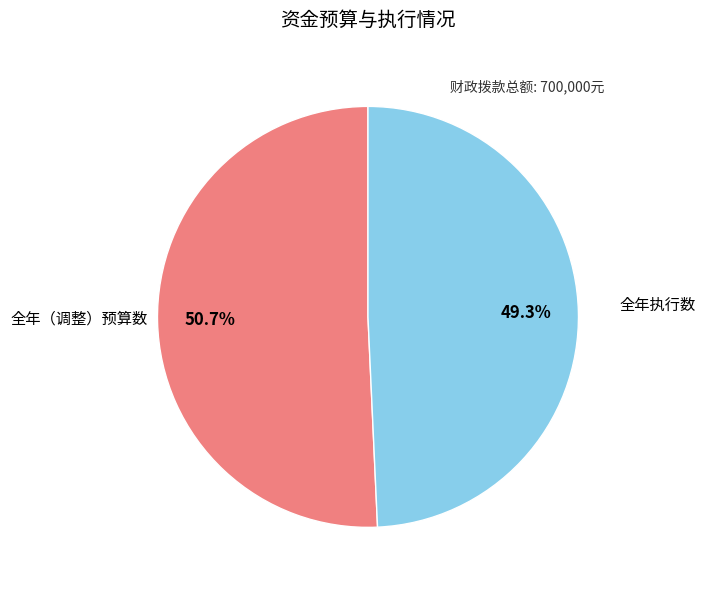

Which slice is the largest?

全年（调整）预算数